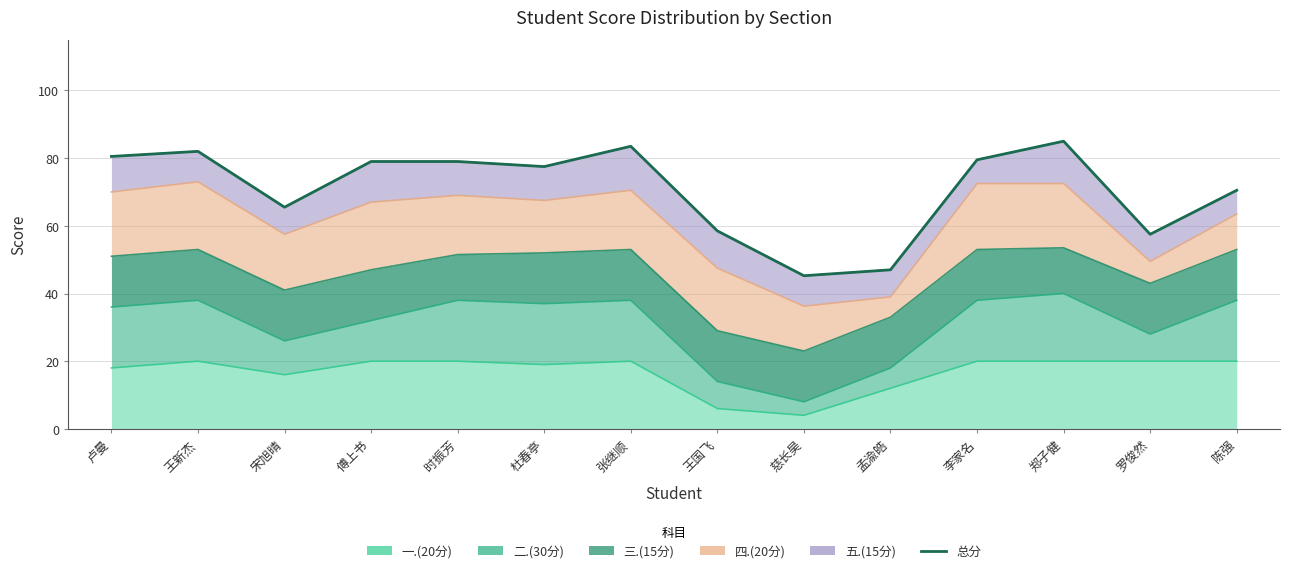

What is the smallest value displayed?

45.2